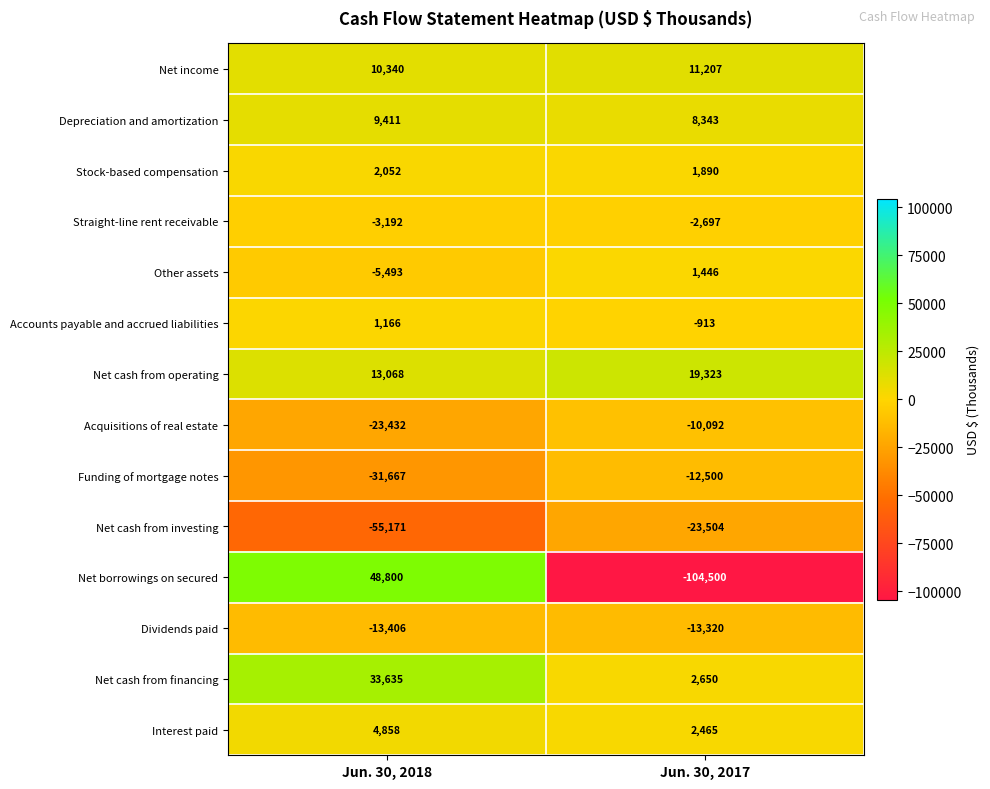

What value does the Net income series have at Jun. 30, 2017, to the nearest 50?

11200